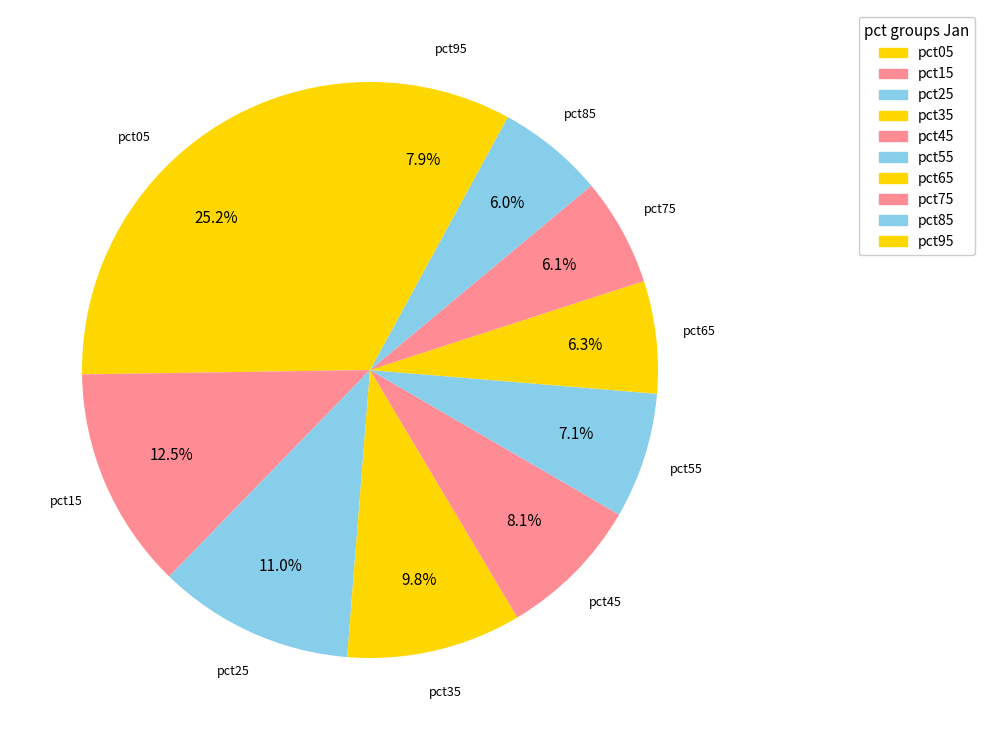

How many slices are in this pie chart?

10